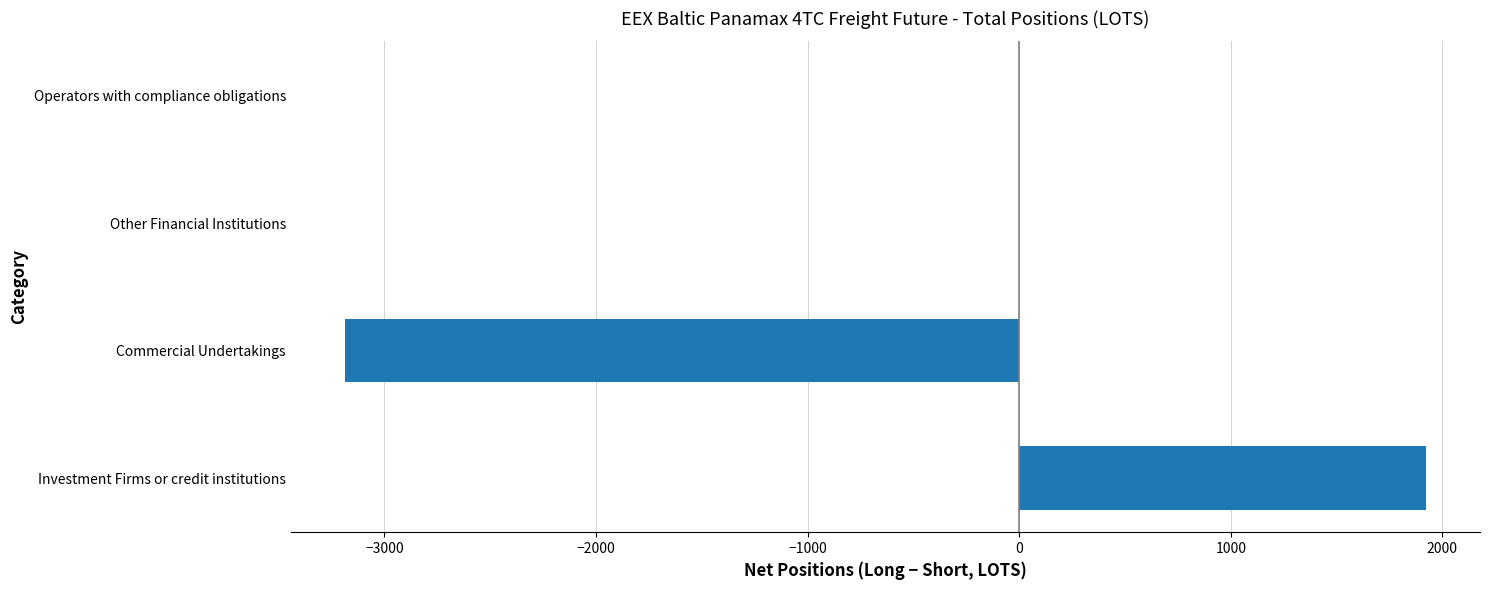

What is the sum of all values?

-1265.1